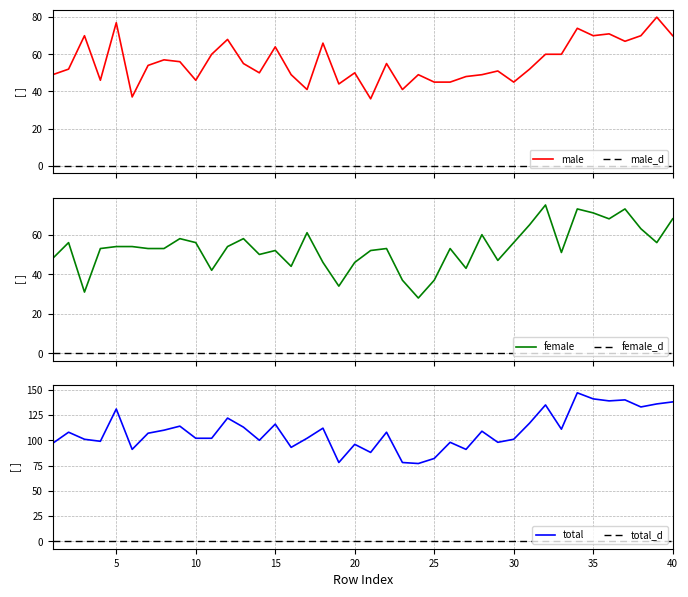

True or false: female has more than 1 interior local peaks.

True